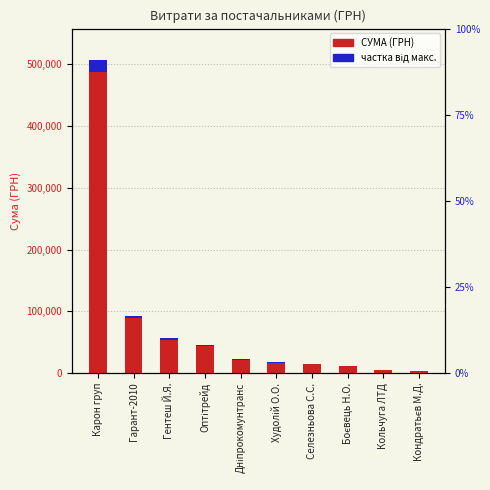

What is the label of the 4th bar from the right?

Селезньова С.С.